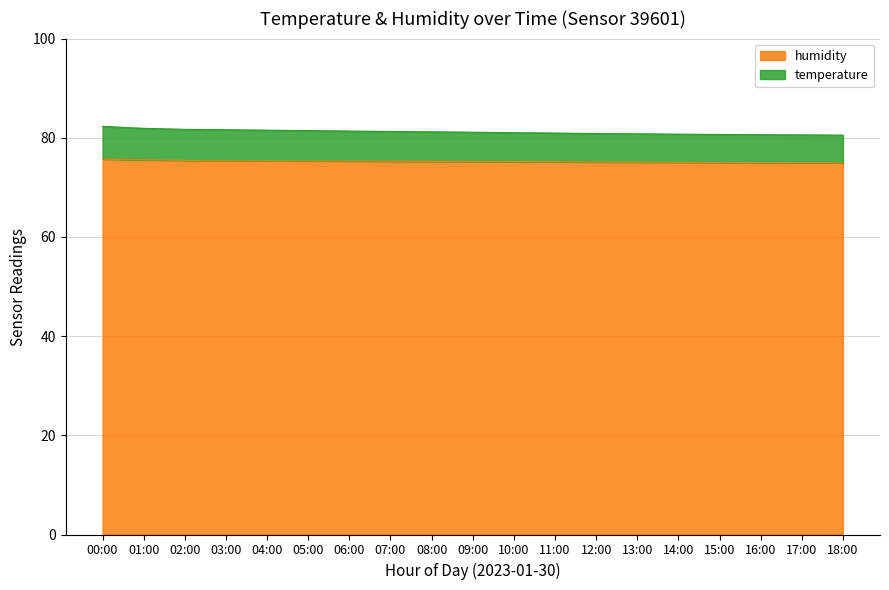

True or false: humidity has a value of 75.2 at 10:00.

True